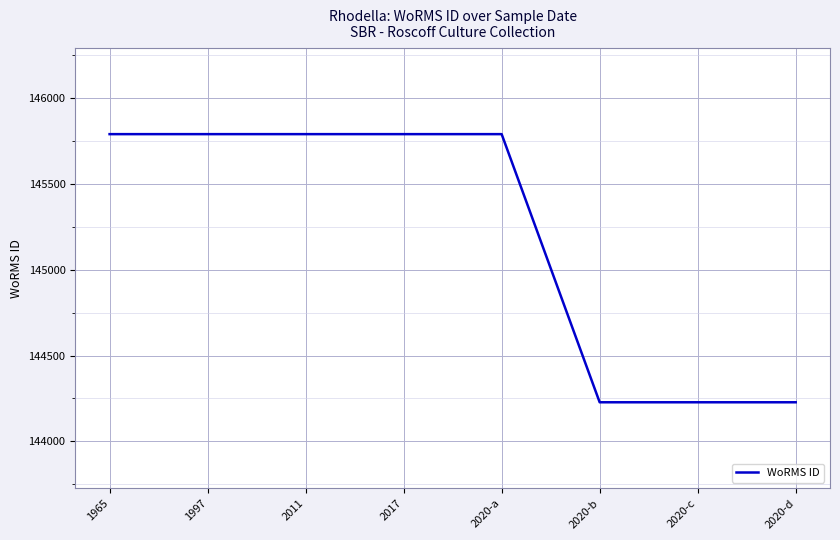

What is the difference between the maximum and second lowest values?

1562